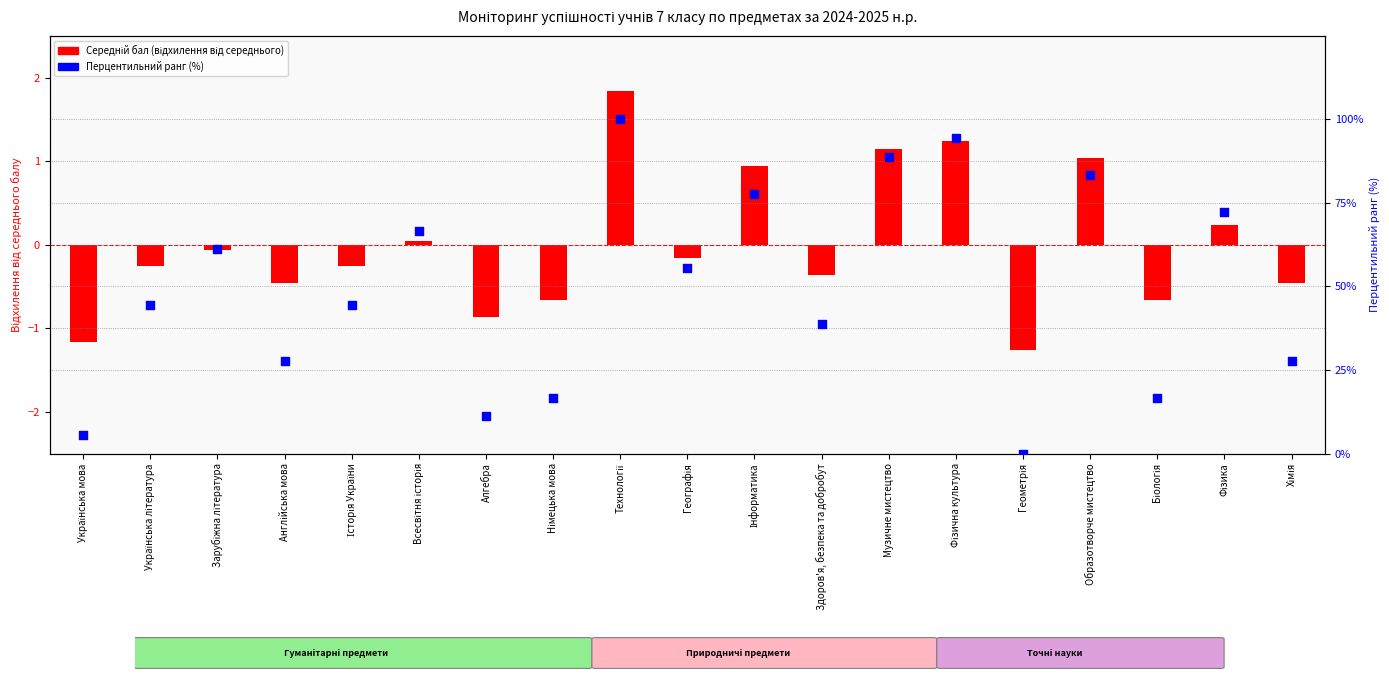

Approximately how many times larger is the value at Географія compared to Технології?

0.6